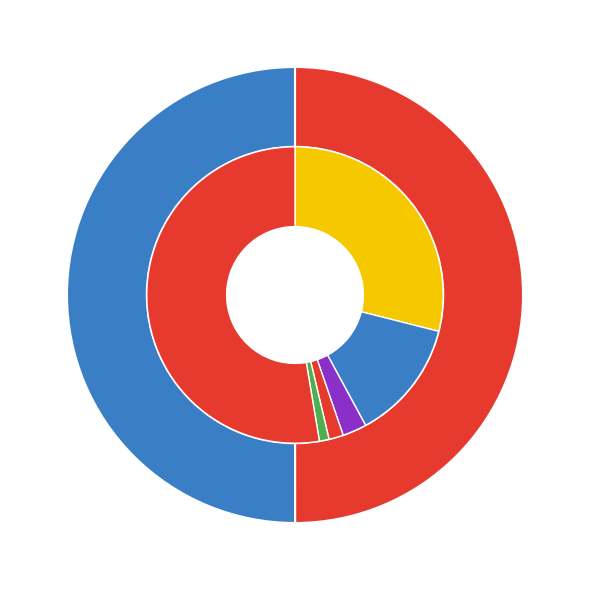

To the nearest percent, what portion does Asterias rubens (RAS45) represent?

50%